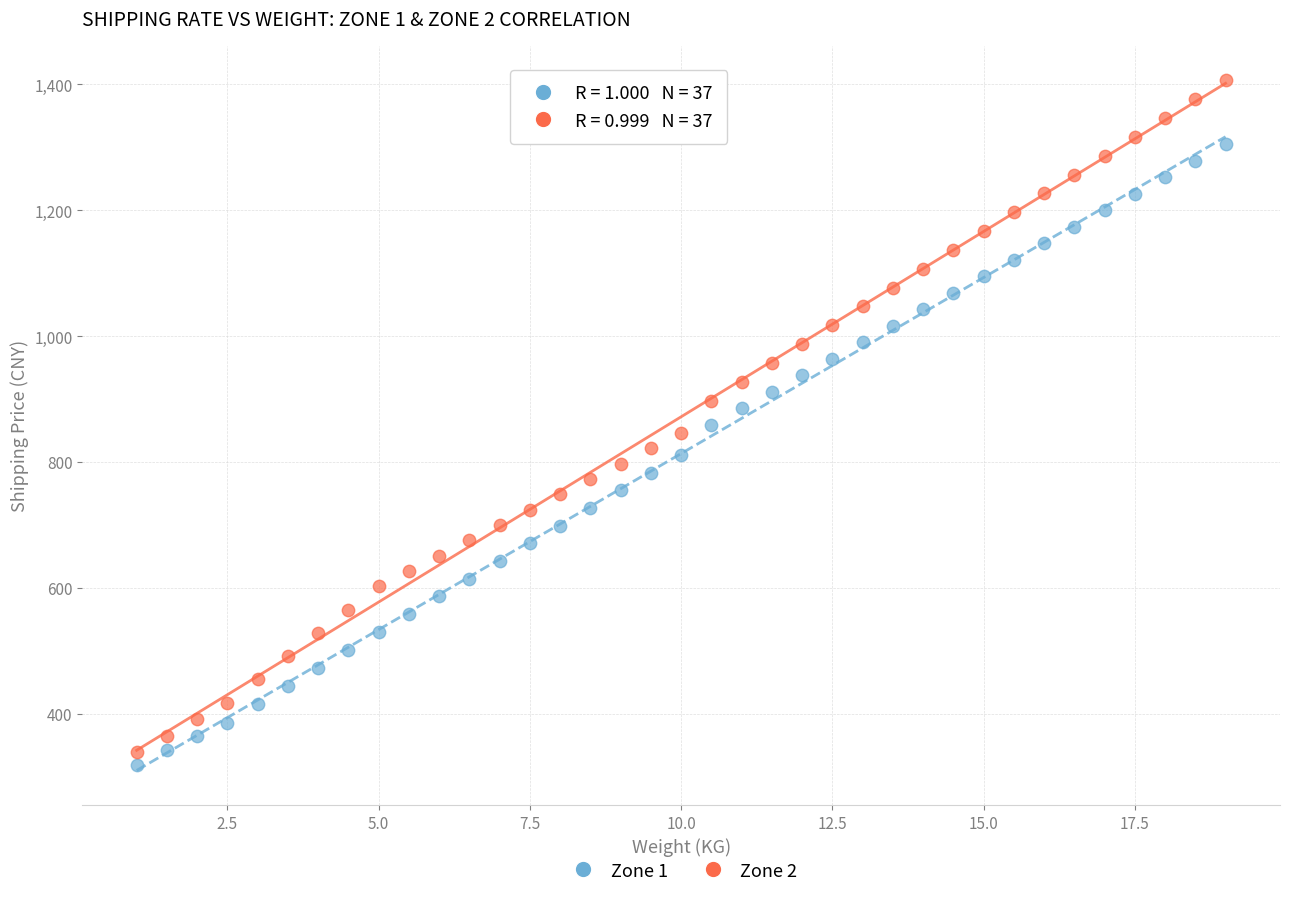

Which series contains the highest Y value?

Zone 2